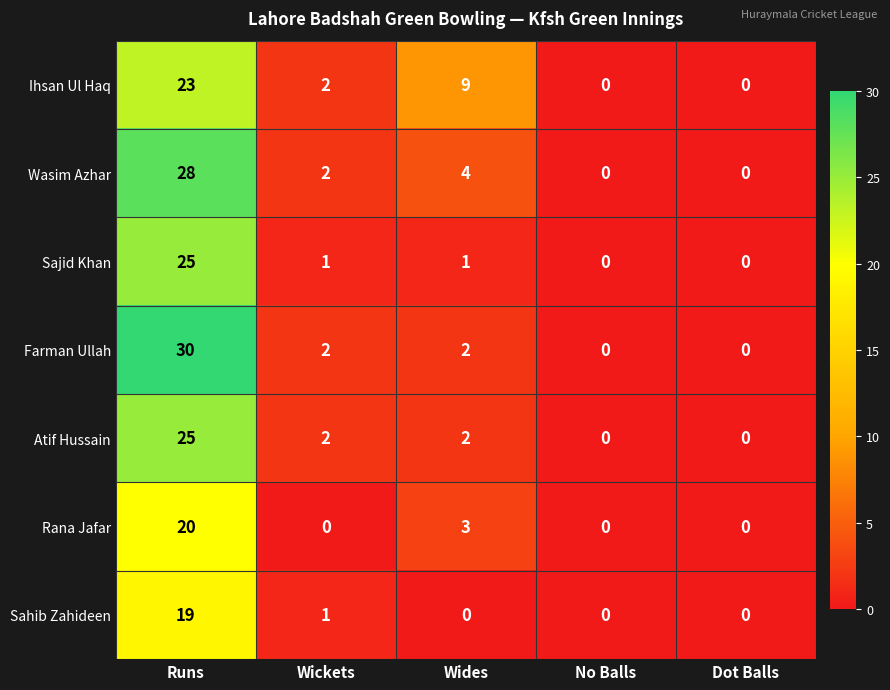

Which series has the widest spread of values?

Farman Ullah